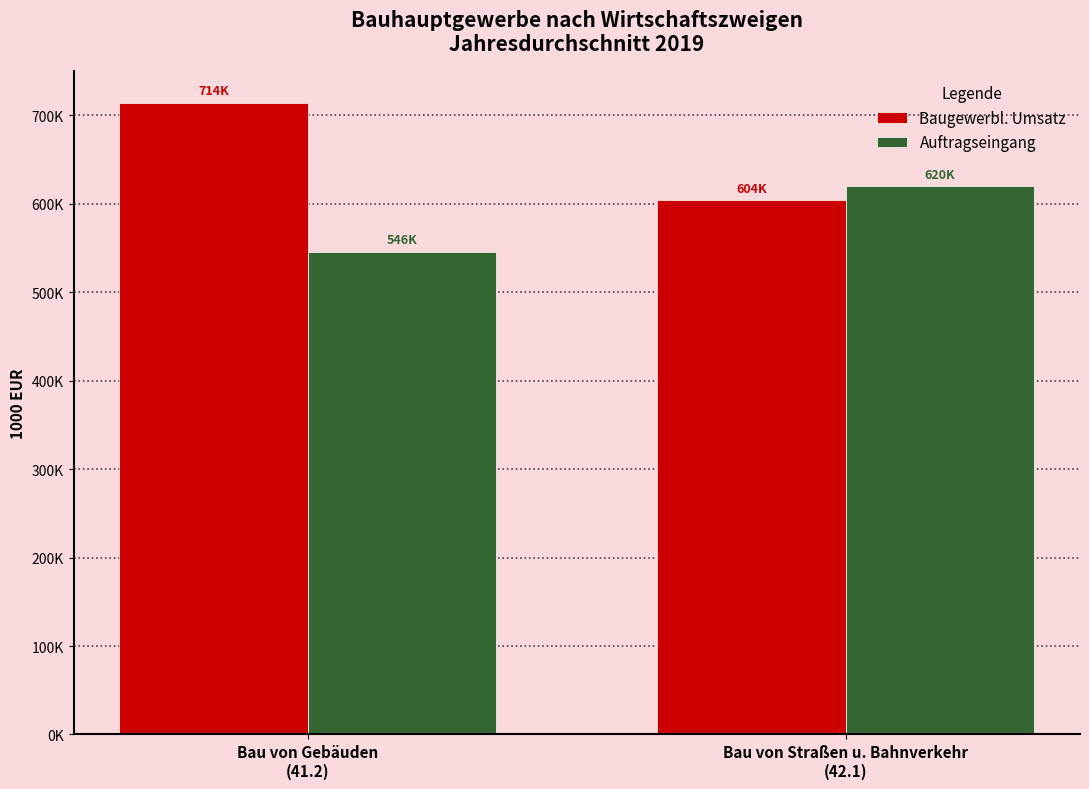

What is the highest value of the Baugewerbl. Umsatz series?

714254.0